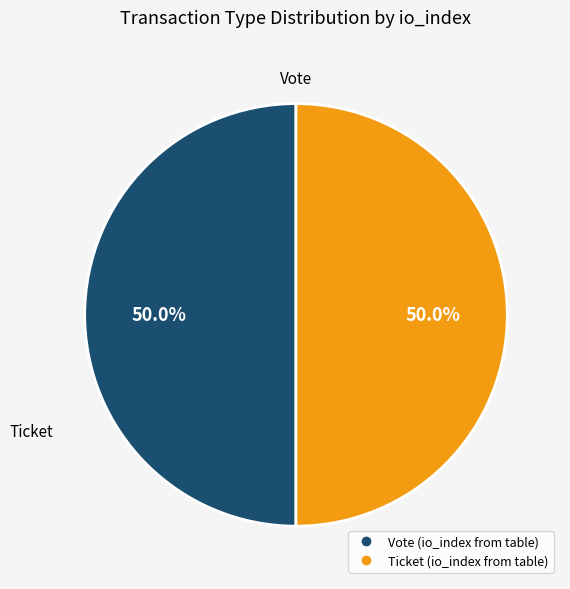

How many segments does this pie chart have?

2